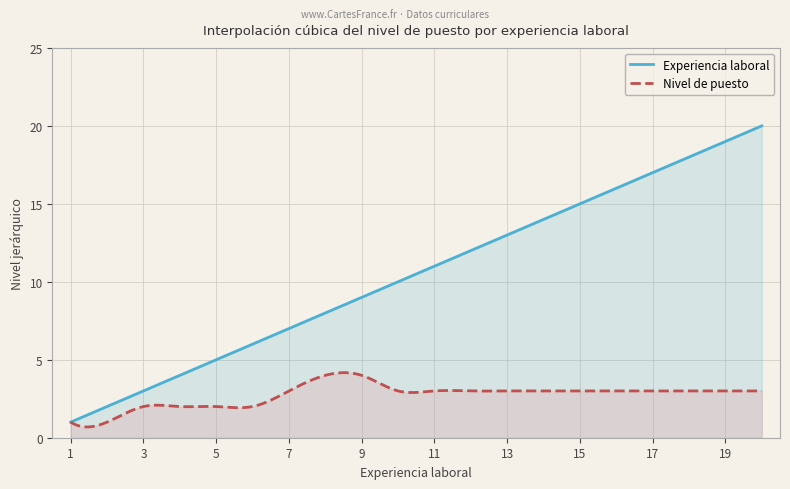

Which series has the largest range (max minus min)?

Experiencia laboral